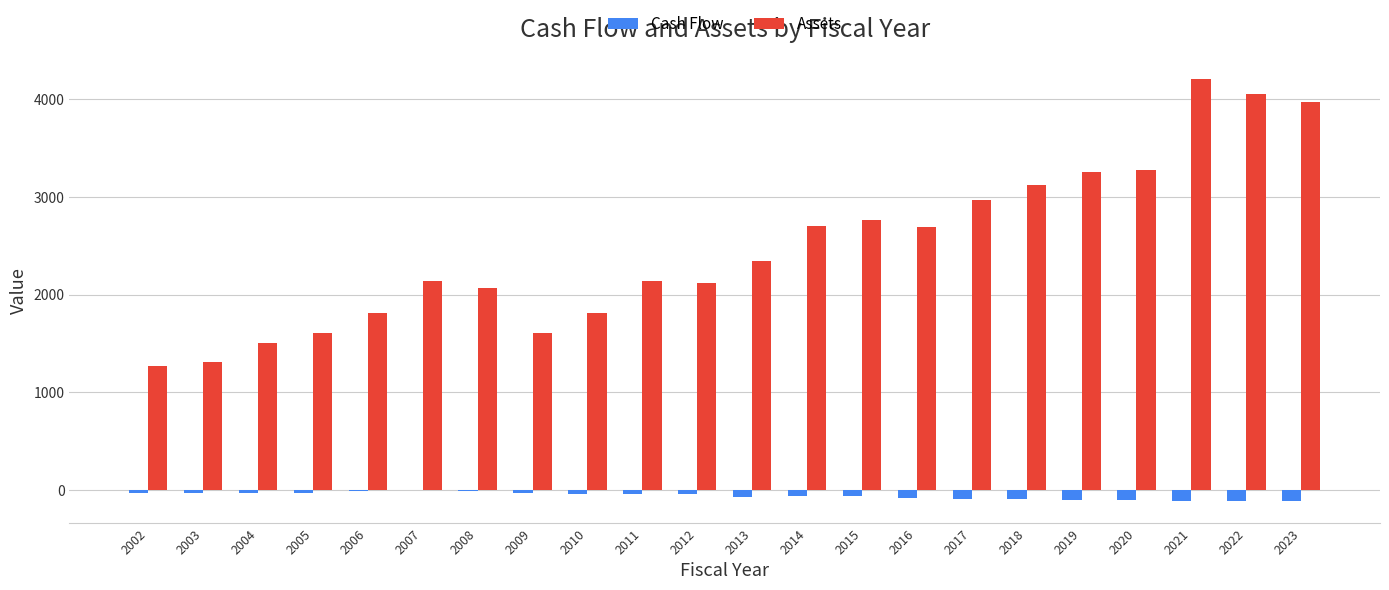

How many groups of bars are there?

22